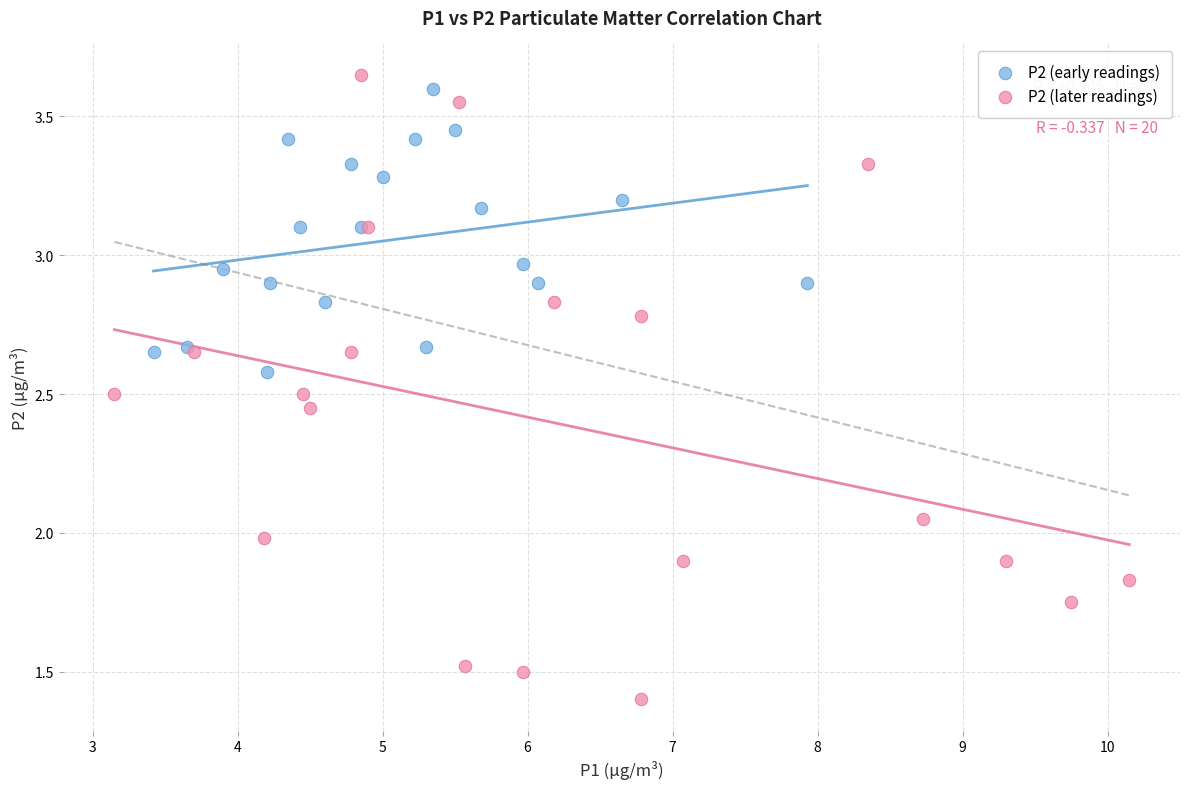

Which series has the largest Y range (max minus min)?

P2 (later readings)